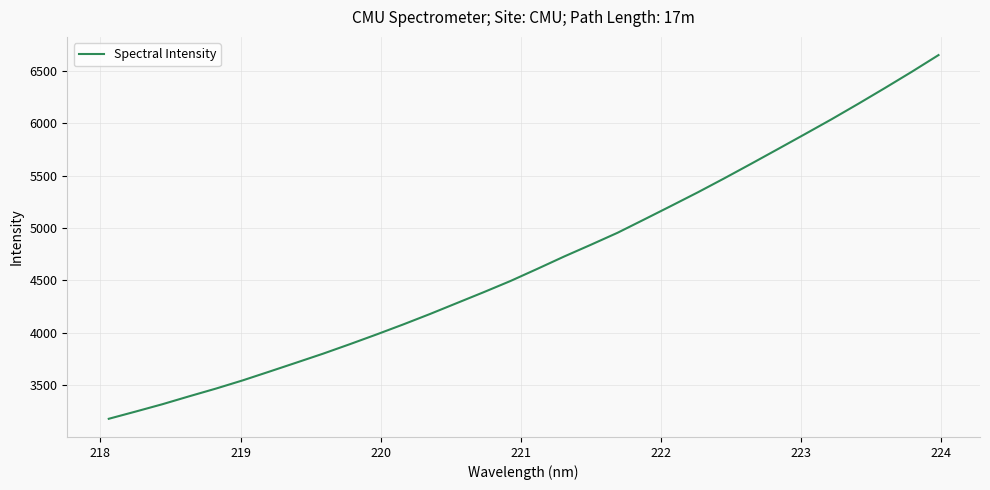

What is the difference between the maximum and minimum values?

3474.2